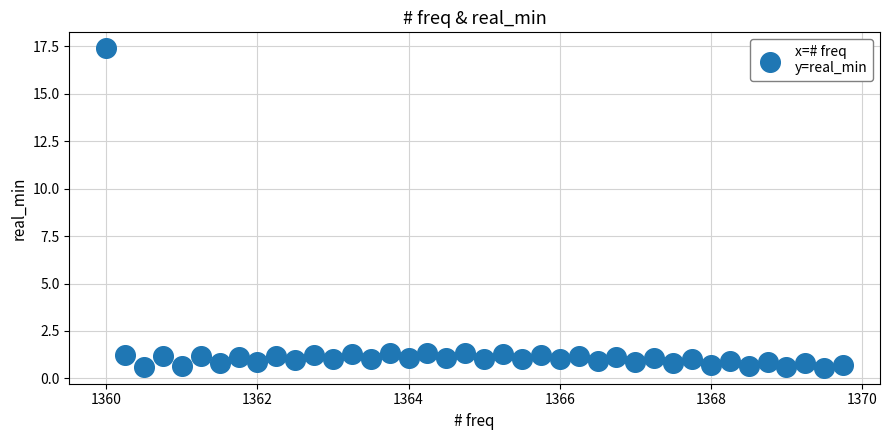

What is the range of Y values (max minus min)?

16.8